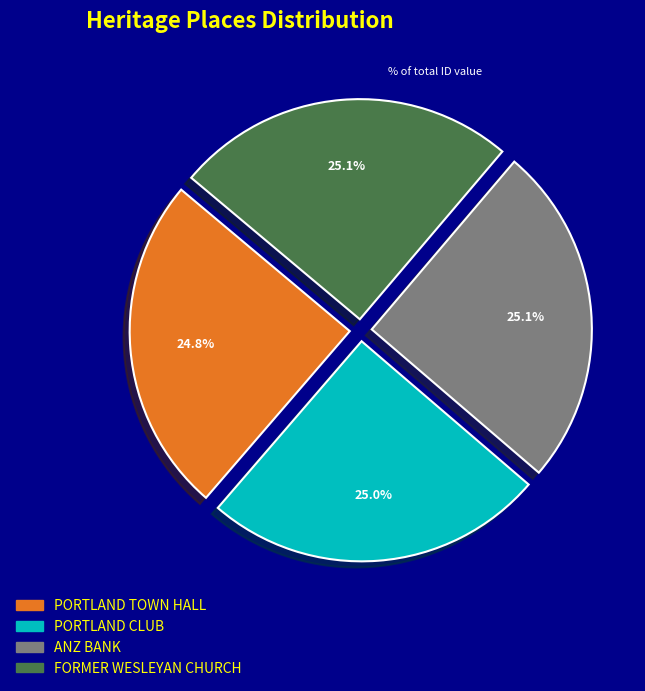

What is the total percentage of ANZ BANK and FORMER WESLEYAN CHURCH?

50.2%